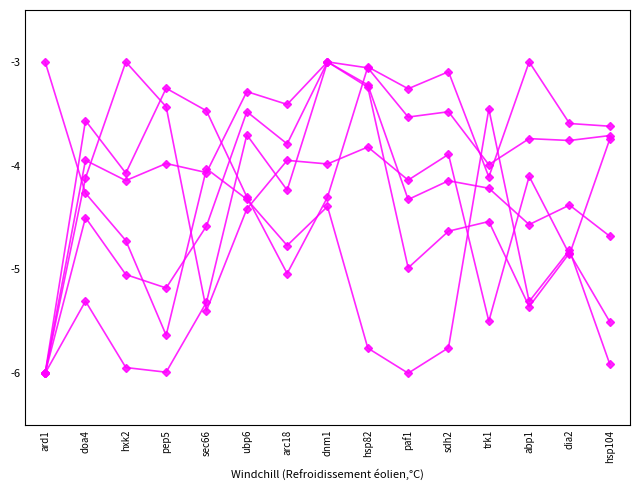

How many distinct data groups are displayed?

6